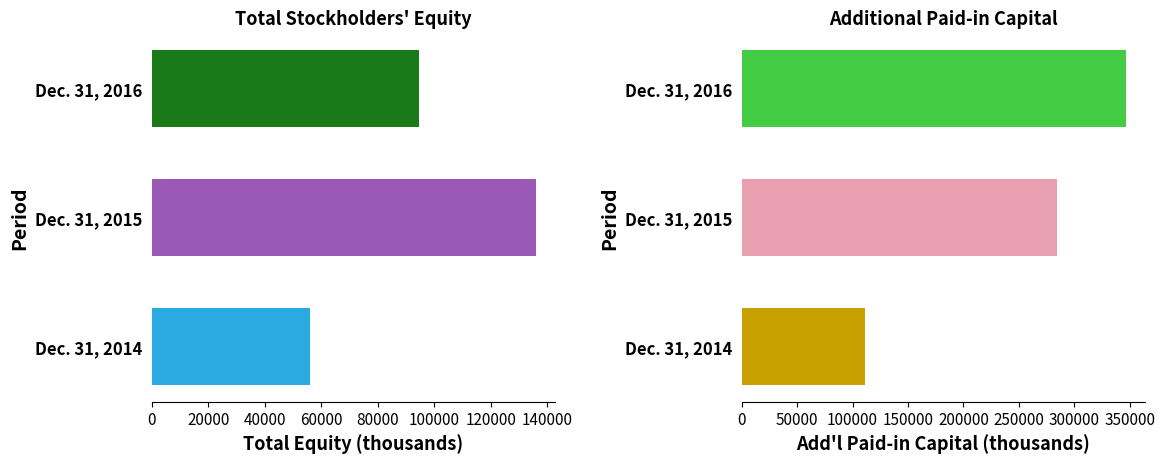

How many data points in Additional Paid-in Capital are above 284252?

1